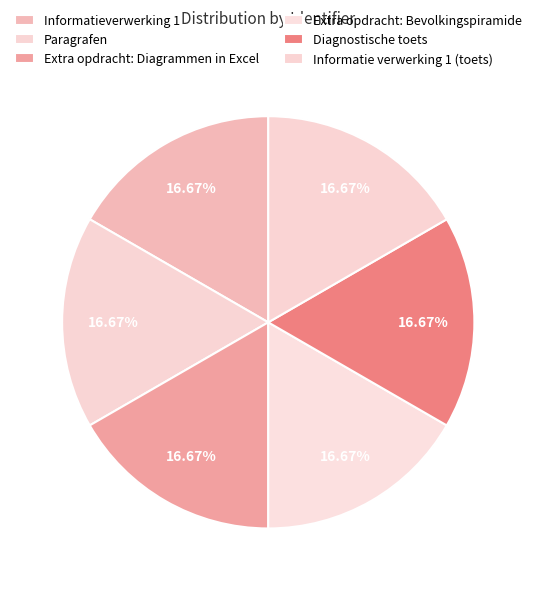

Is it true that Paragrafen is 30% of the pie?

False